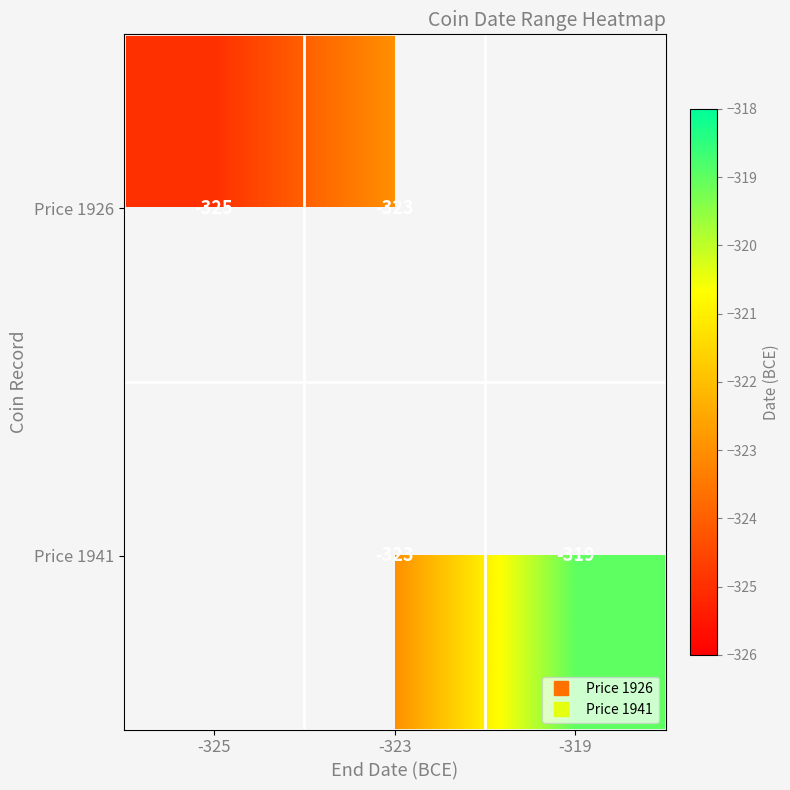

The Price 1941 series shows -568.8 at -323. True or false?

False